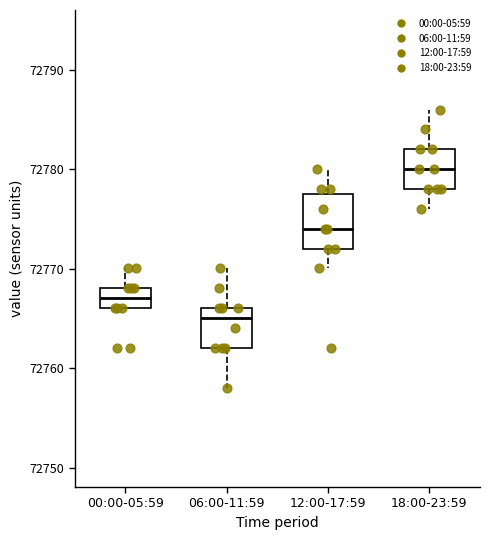

Which box is the tallest, from its lower edge to its upper edge?

12:00-17:59